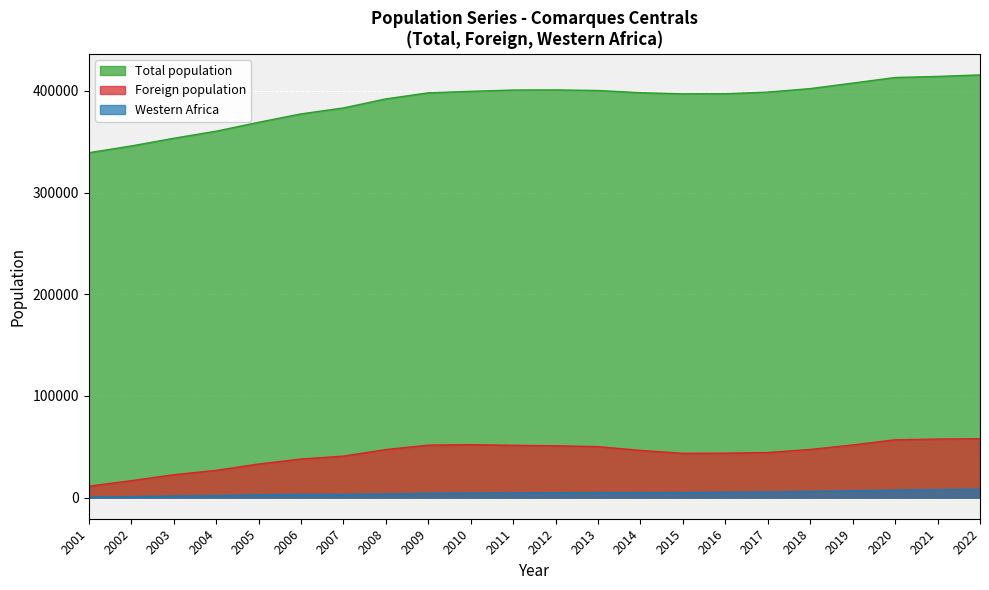

Which series has the largest total across all categories?

Total population